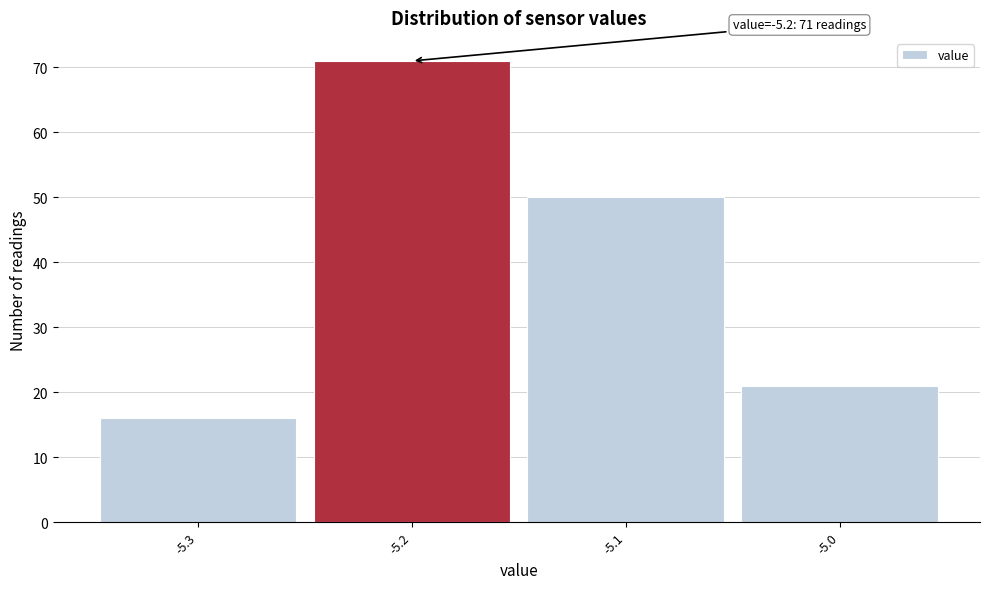

Which range on the x-axis has the tallest bar?

-5.25 to -5.15